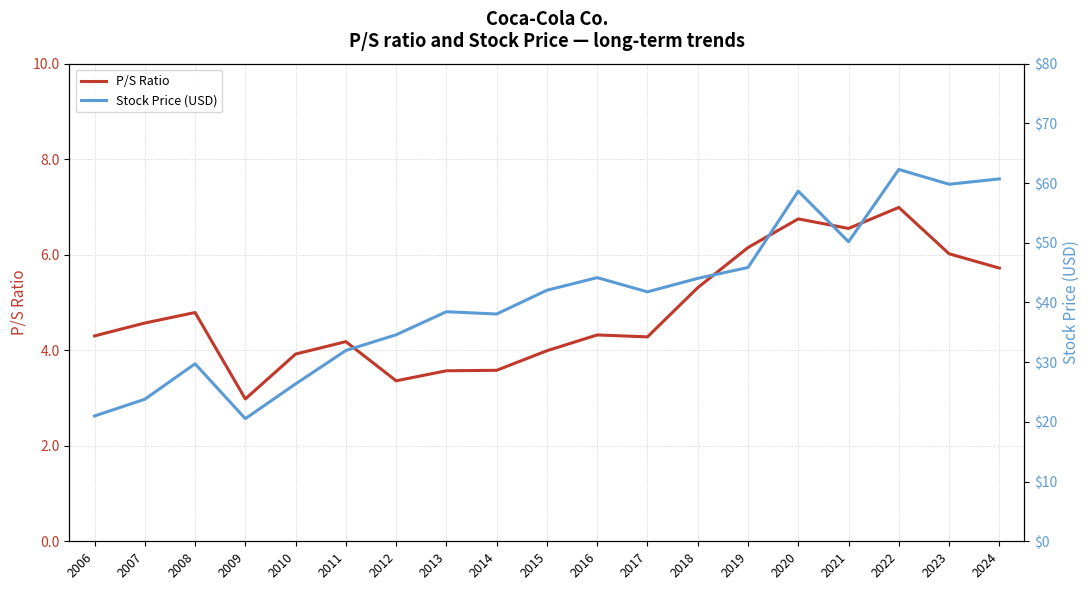

What is the difference between the maximum and second lowest values in the Stock Price (USD) series?

41.3